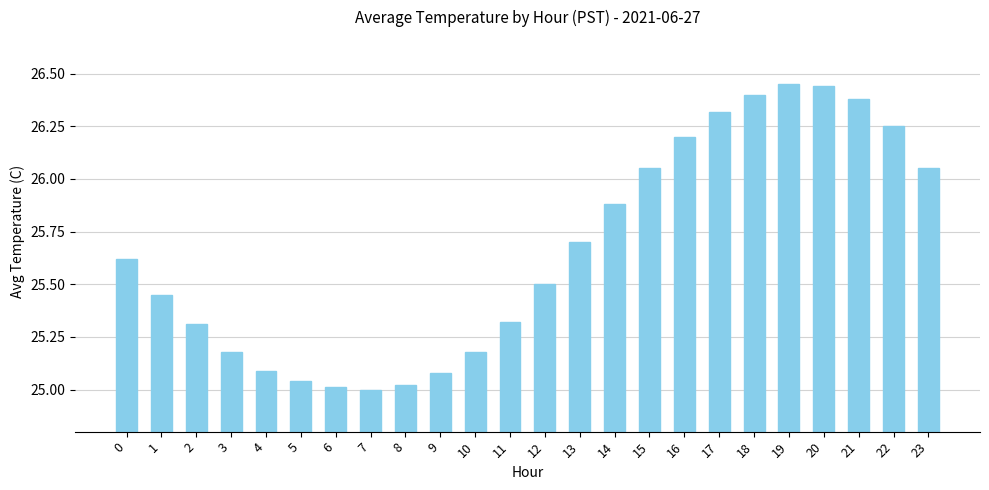

The value at 17 is 8.2. True or false?

False